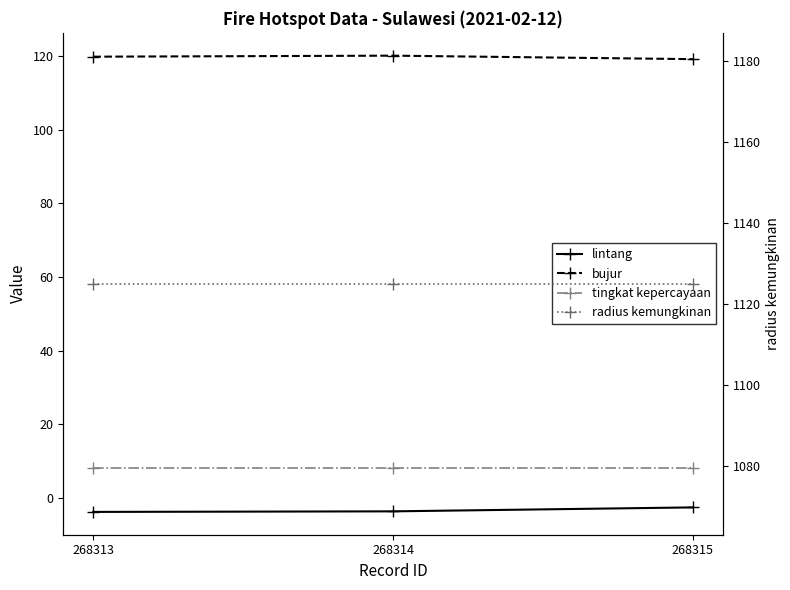

Where is radius kemungkinan nearest to the value 1125?

268313